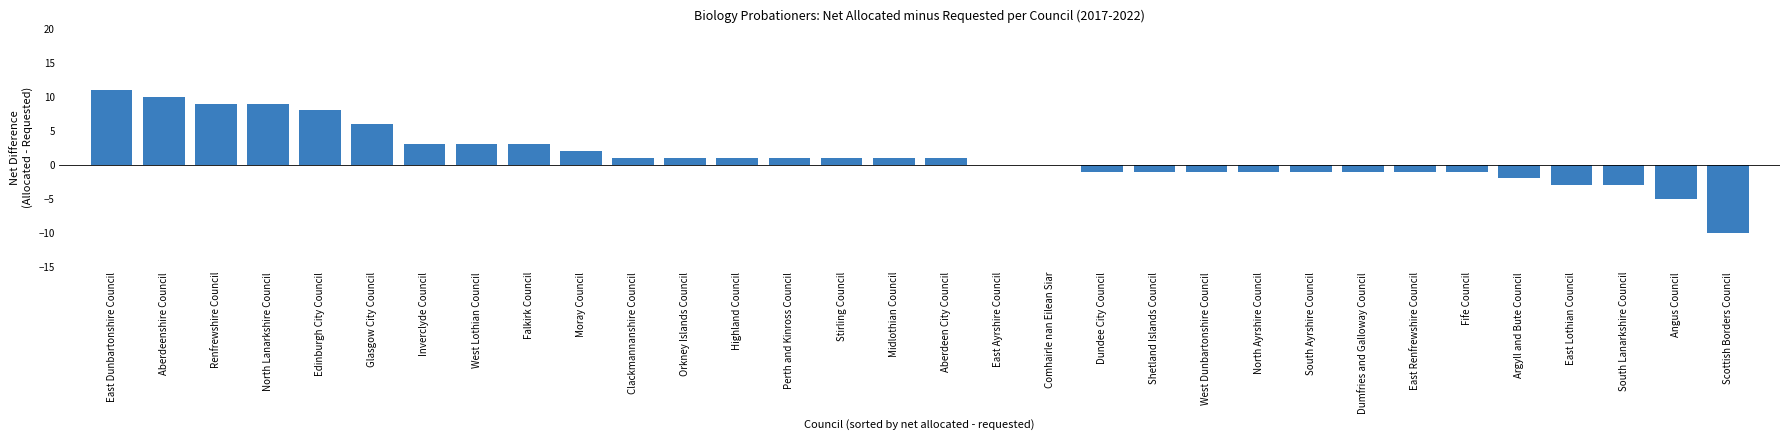

Count the number of categories in the chart.

32